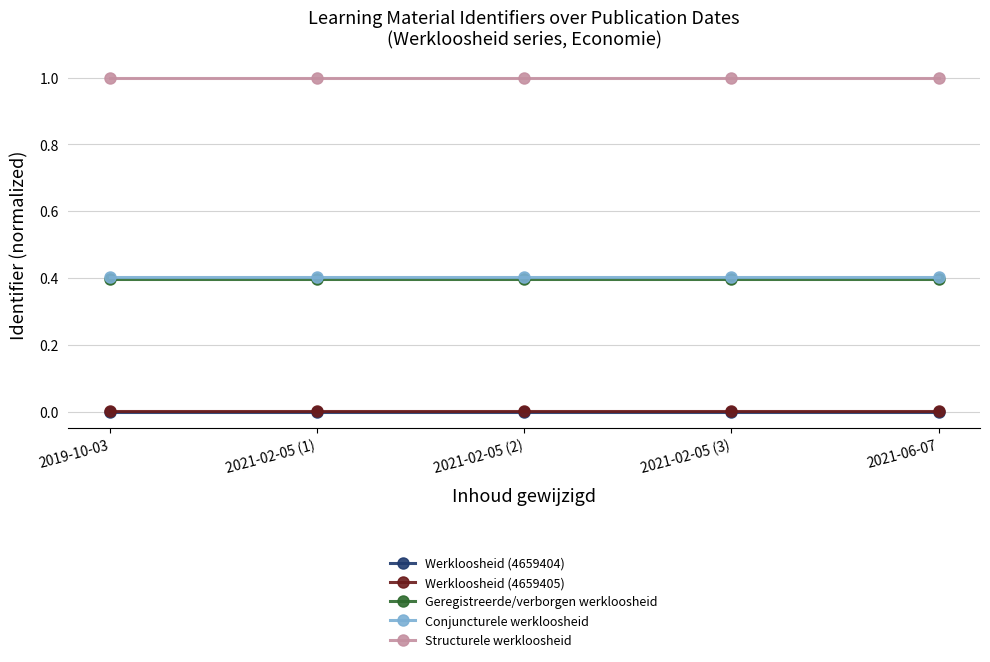

True or false: Geregistreerde/verborgen werkloosheid has a value of 0.2 at 2021-06-07.

False